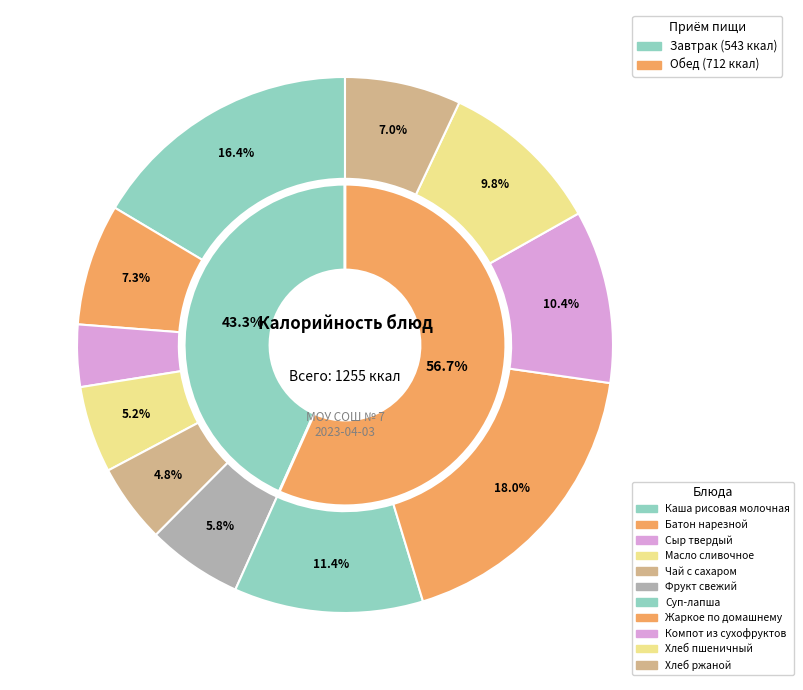

How many slices are in this pie chart?

11